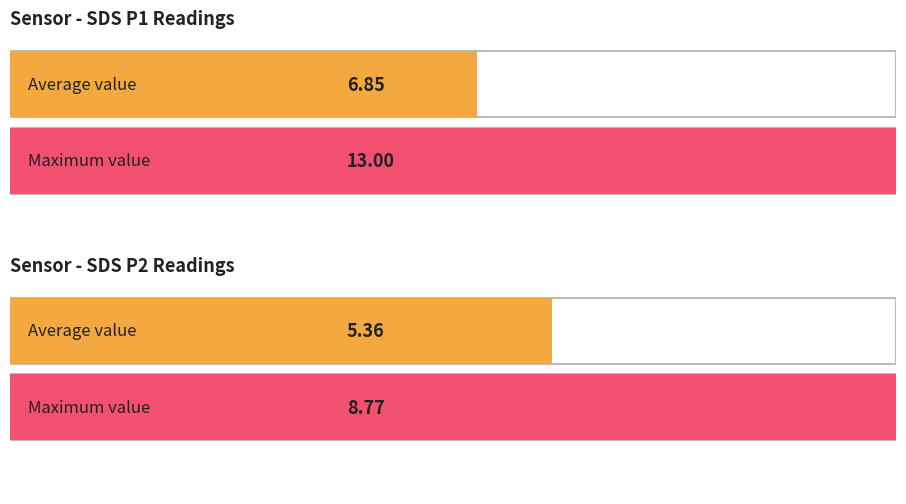

Which series has the largest total across all categories?

SDS_P1